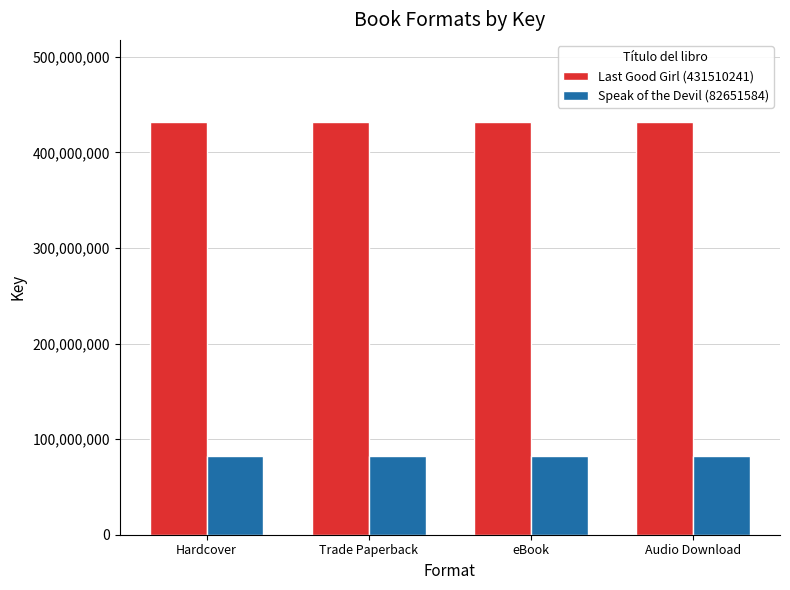

What is the value of the Speak of the Devil (82651584) bar at the 4th from the left?

82651584